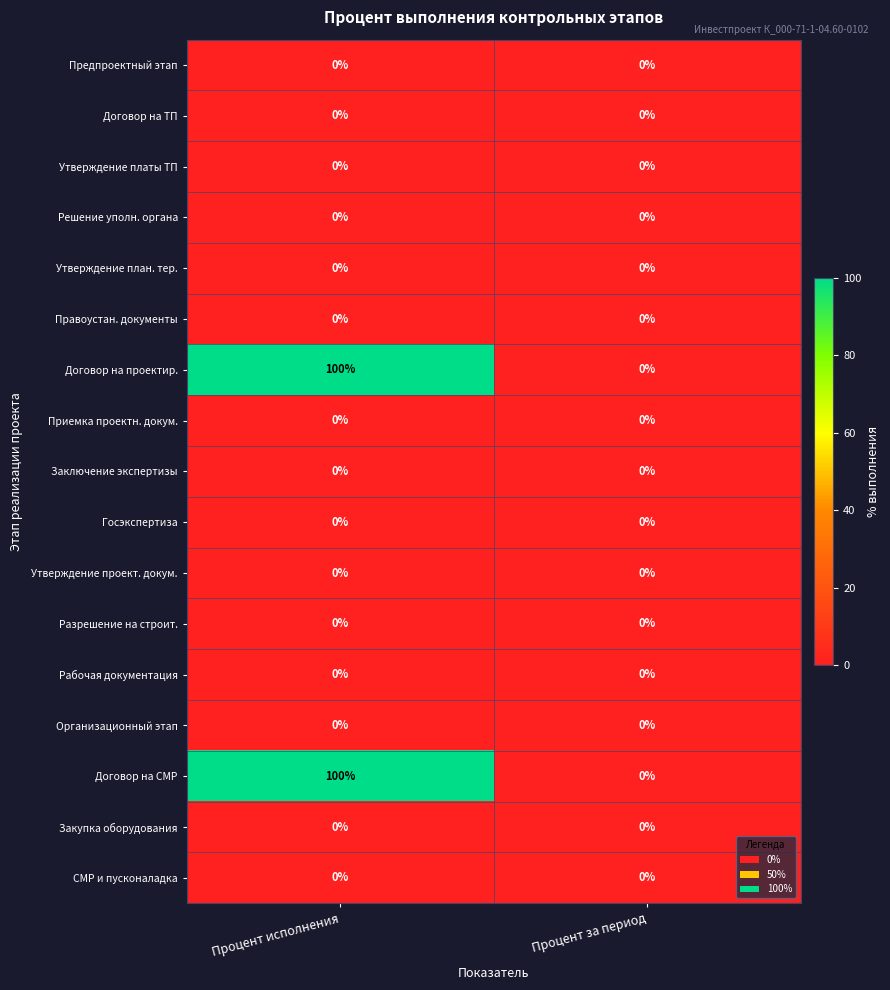

What is the spread (max minus min) of values at Процент исполнения?

100